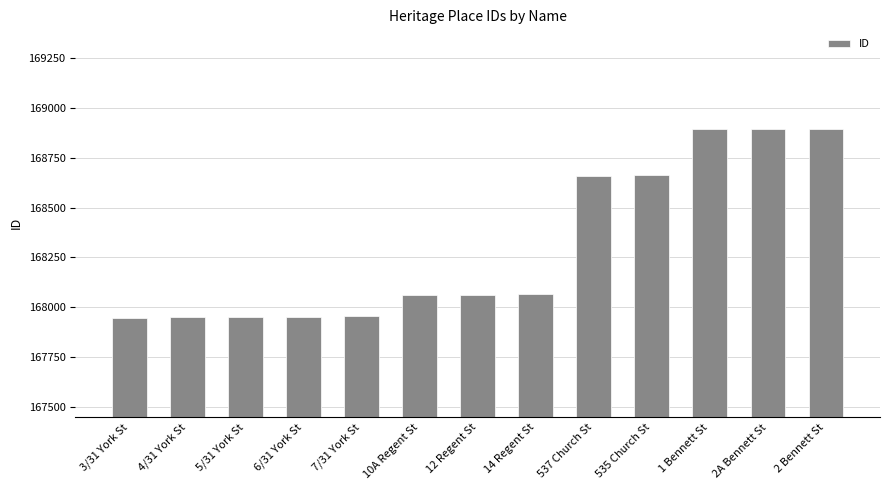

Where is the data nearest to the value 168421?

537 Church St